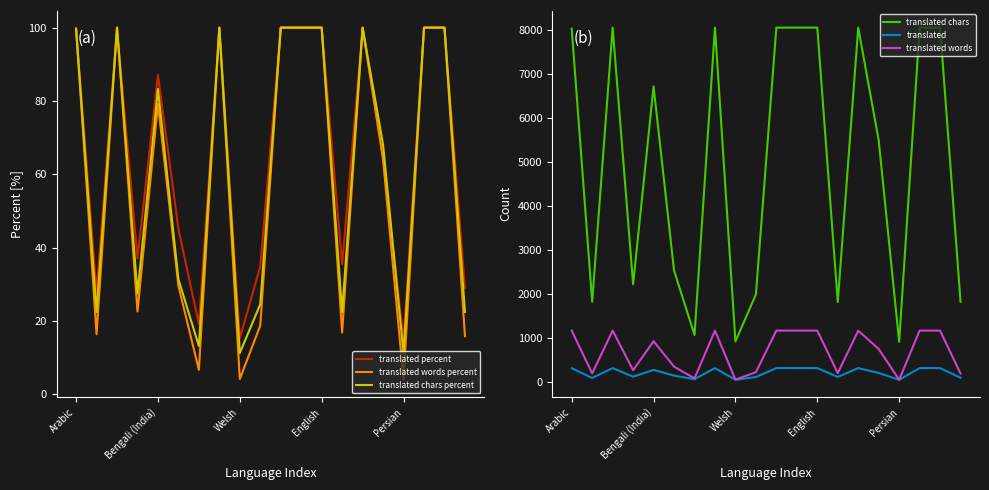

What is the value of the translated point at the 5th from the left?

272.0